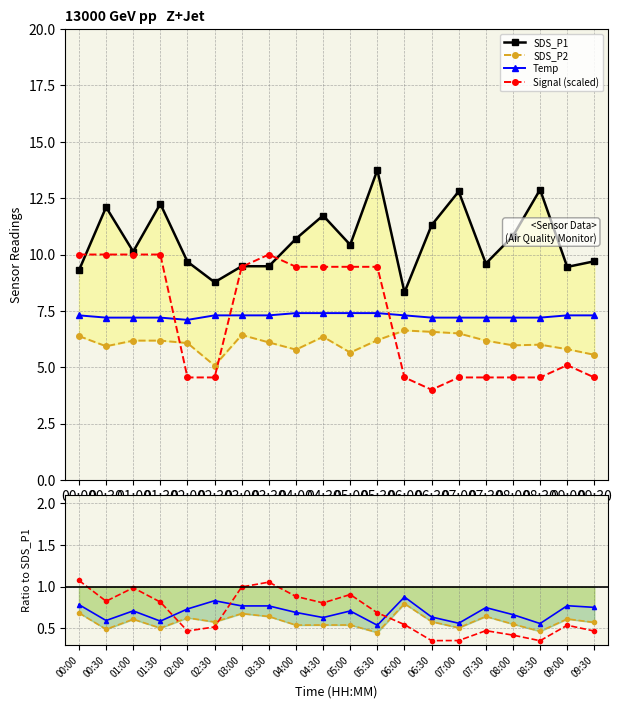

What are all the series names shown in the legend?

SDS_P1, SDS_P2, Temp, Signal